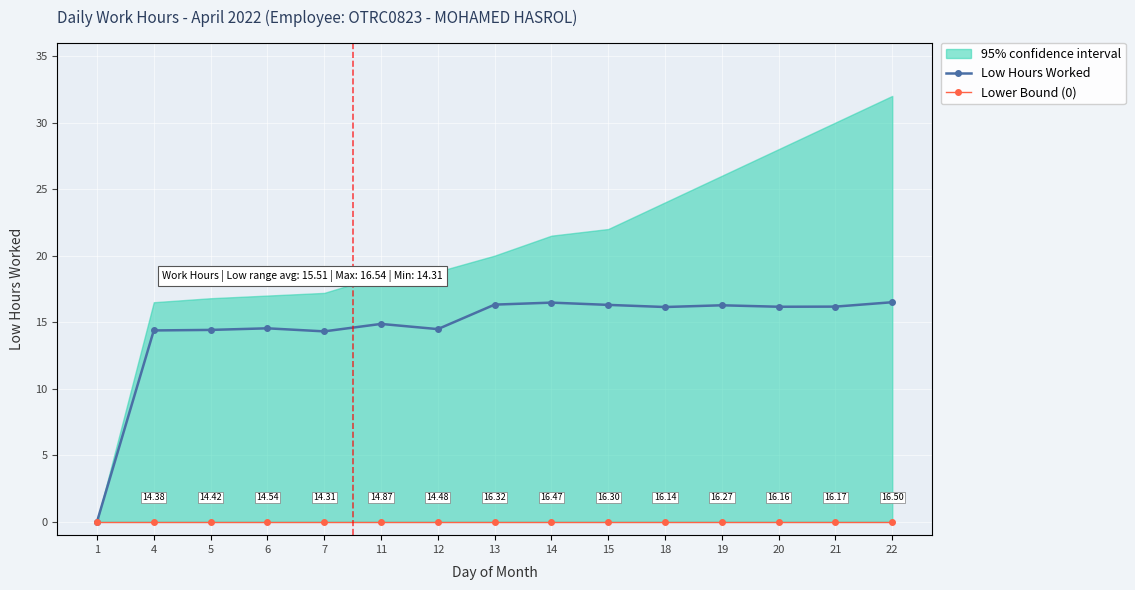

True or false: Lower Bound (0) and Low Hours Worked cross at least once.

False